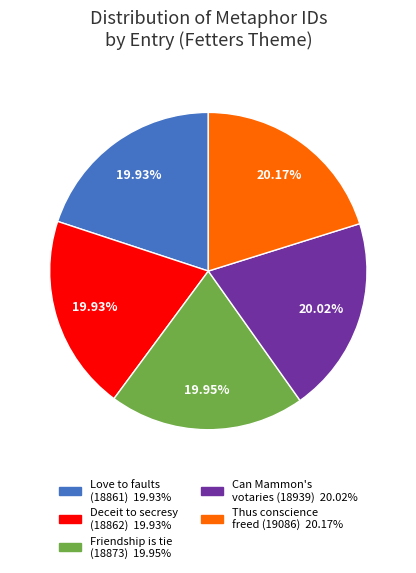

Is it true that Love to faults (18861) is 20% of the pie?

True